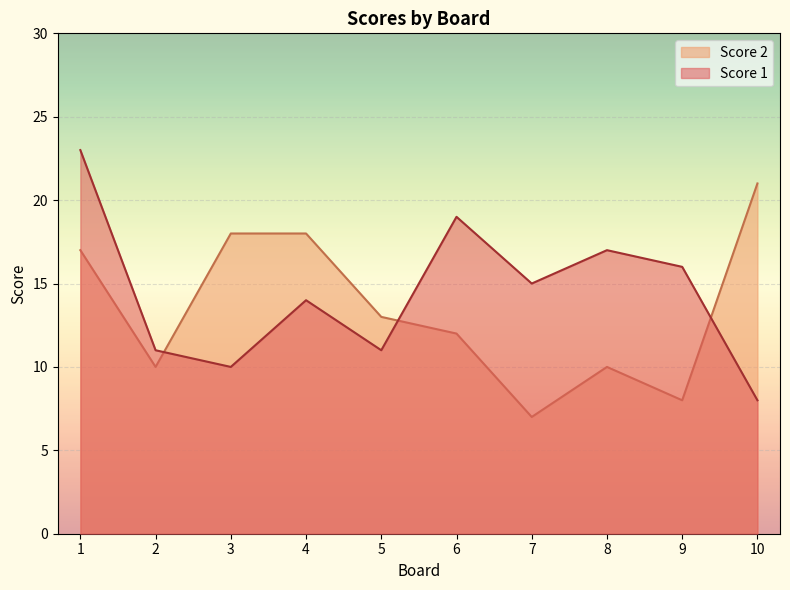

Reading right to left, what are all the values shown in this chart?

Score 1: 8	16	17	15	19	11	14	10	11	23
Score 2: 21	8	10	7	12	13	18	18	10	17